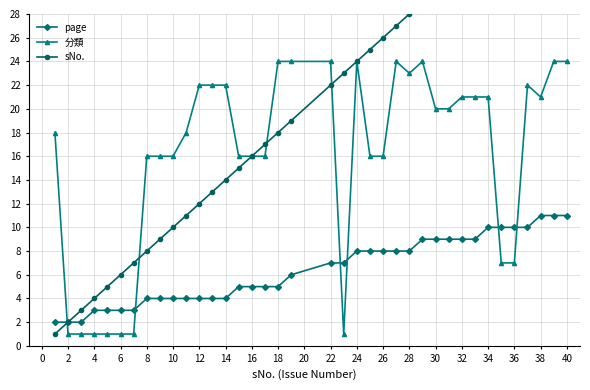

How many intersections are there between 分類 and page?

6